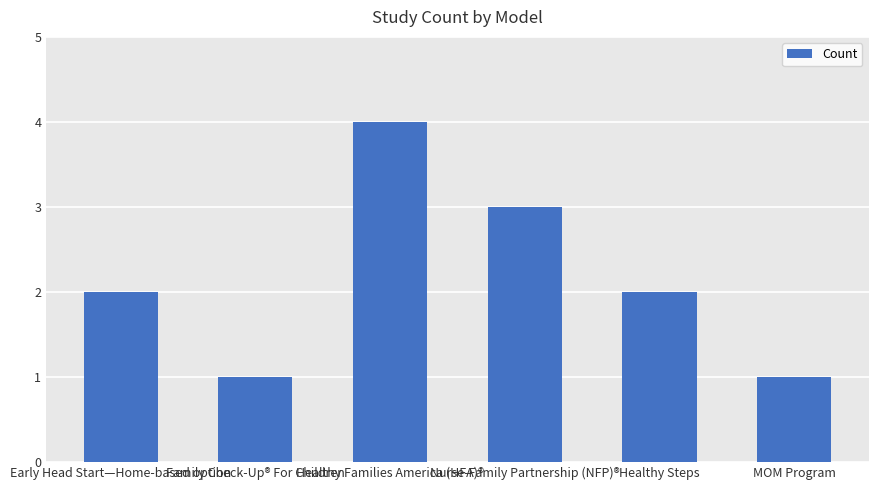

True or false: the data shows 1 at Early Head Start—Home-based option.

False